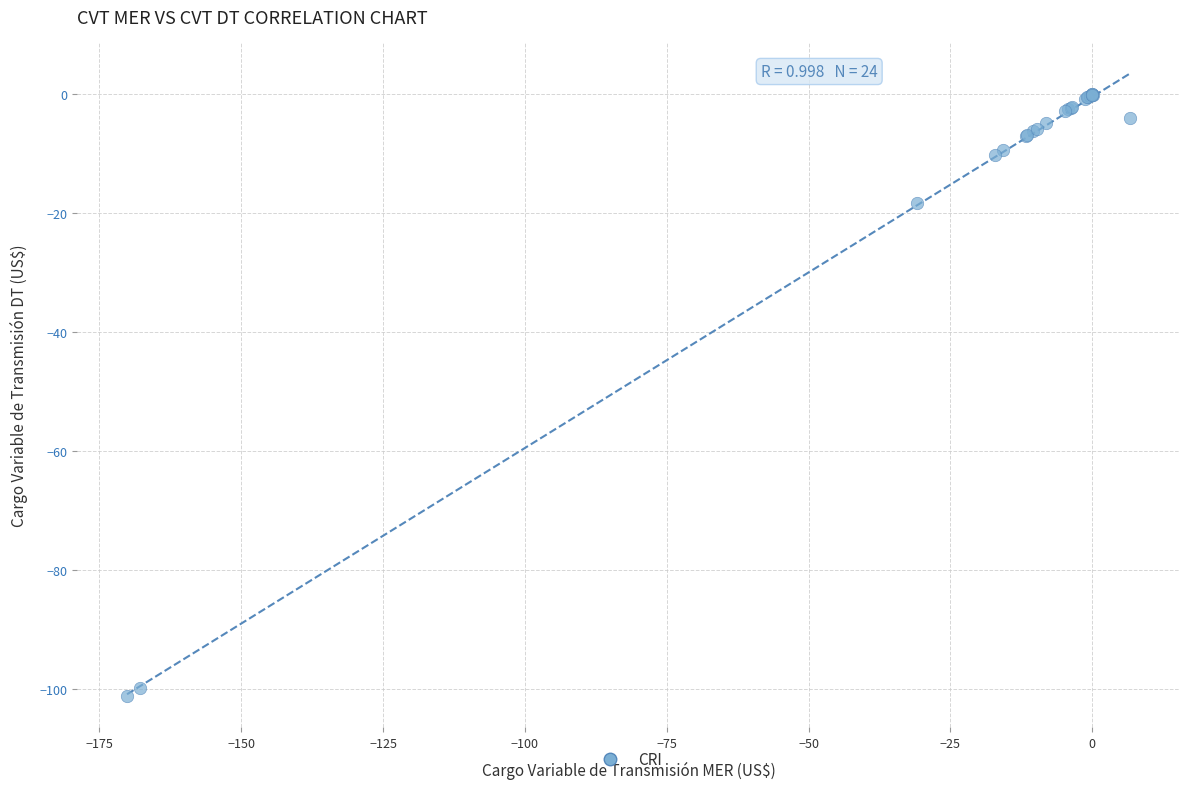

What Y value in the scatter plot is closest to -50?

-18.3